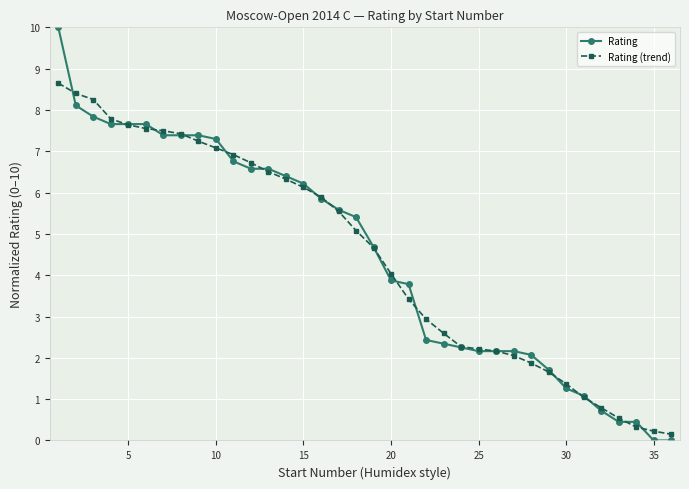

List the series in order of their peak value, highest first.

Rating, Rating (trend)